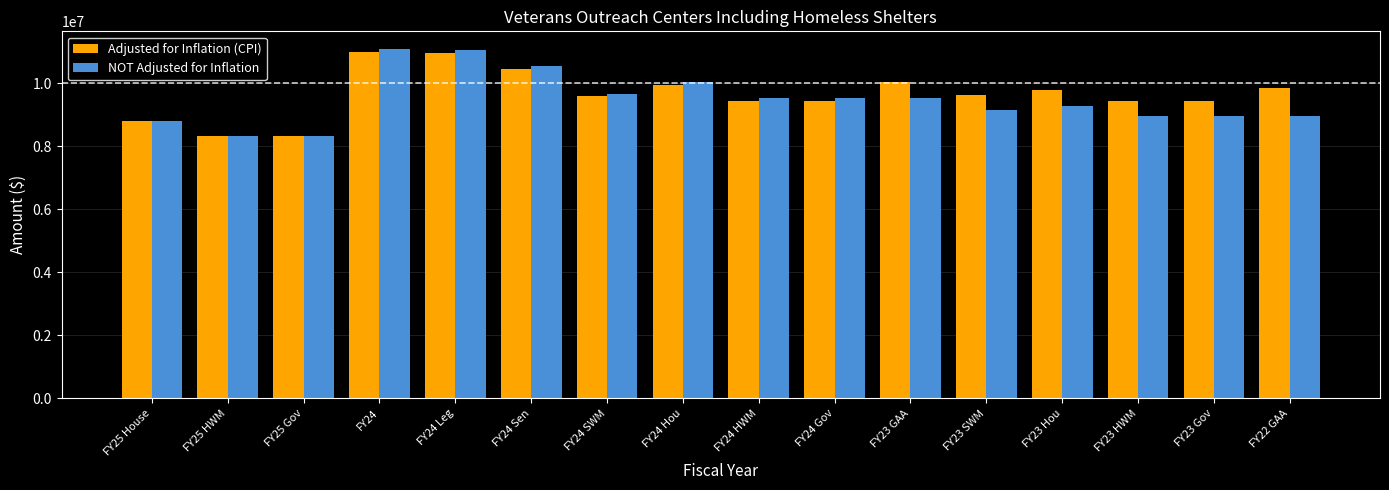

Which series has the widest spread of values?

NOT Adjusted for Inflation